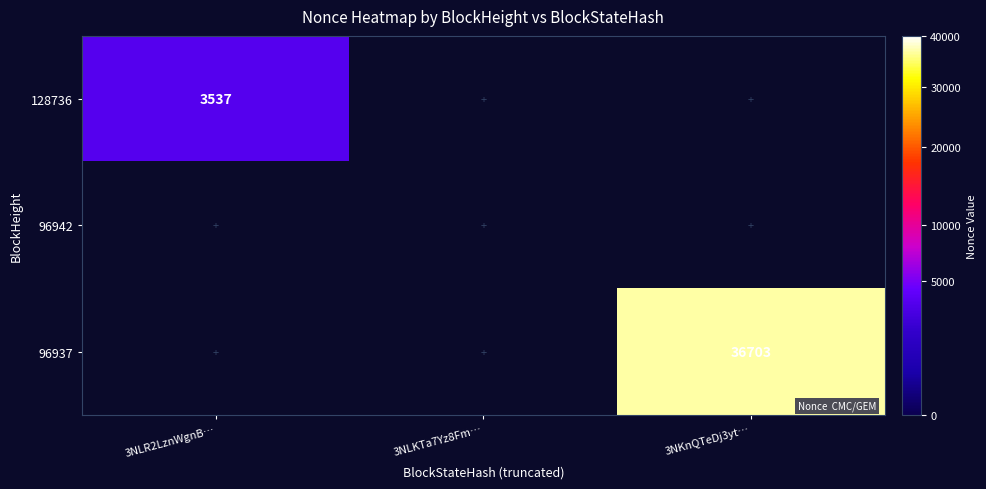

True or false: 128736 has a value of 1407 at 3NLR2LznWgnB….

False